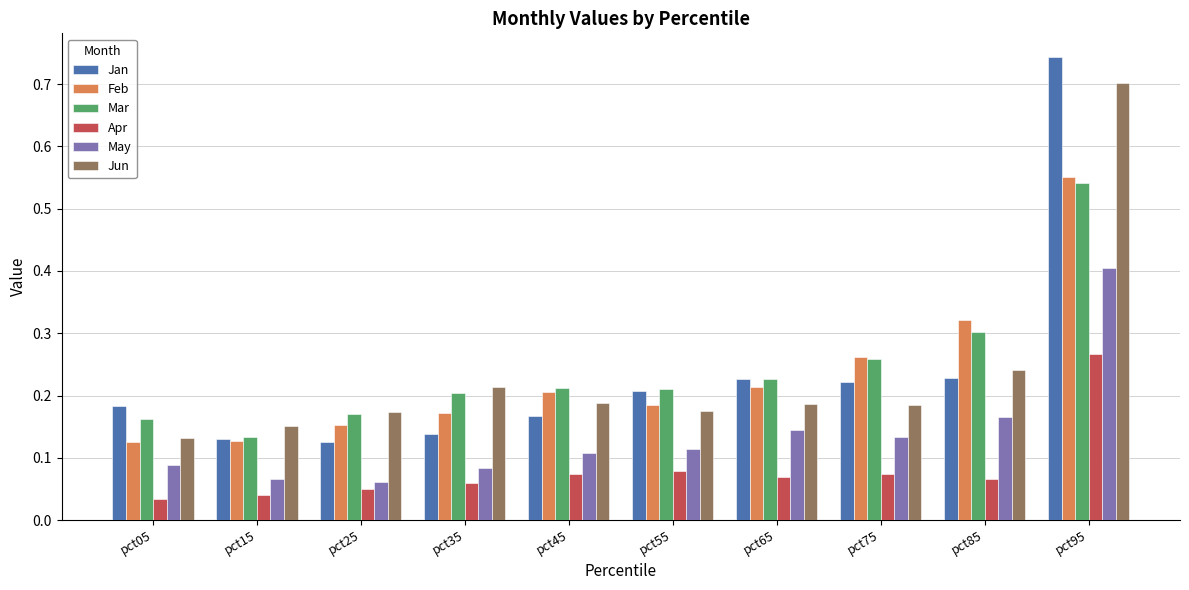

Which series has the largest range (max minus min)?

Jan